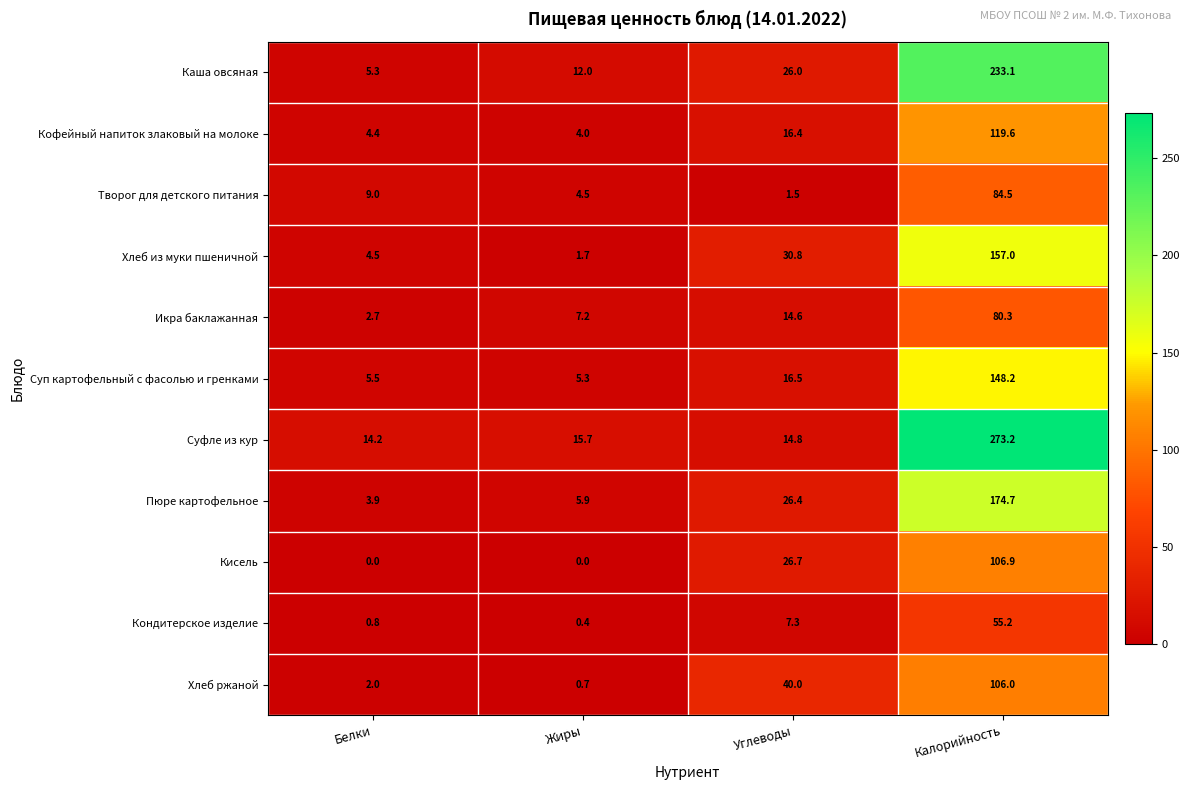

Is it true that Хлеб ржаной equals 2.0 at Белки?

True